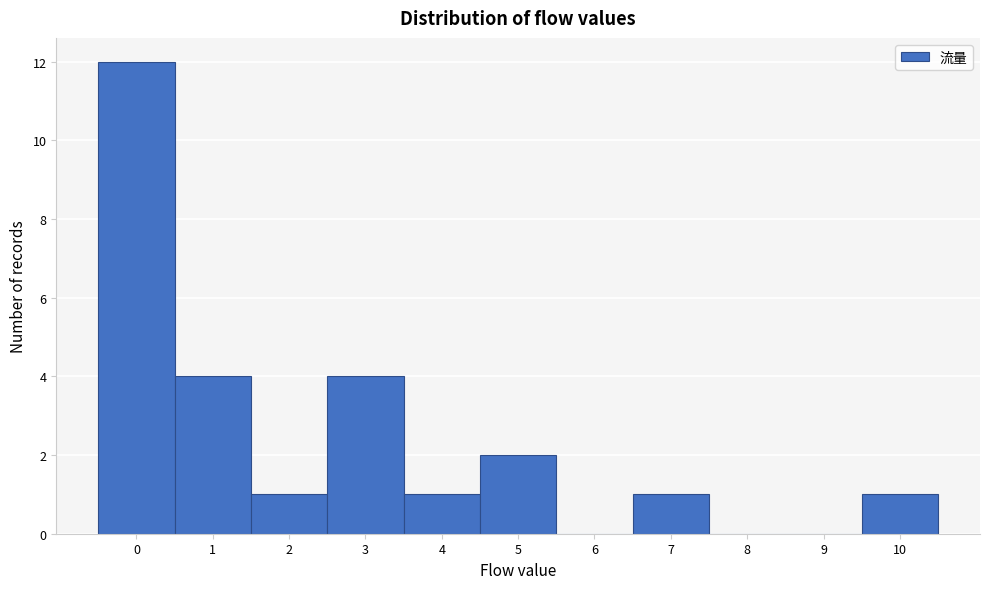

Reading left to right, extract all data points from this chart.

0=12	1=4	2=1	3=4	4=1	5=2	6=0	7=1	8=0	9=0	10=1